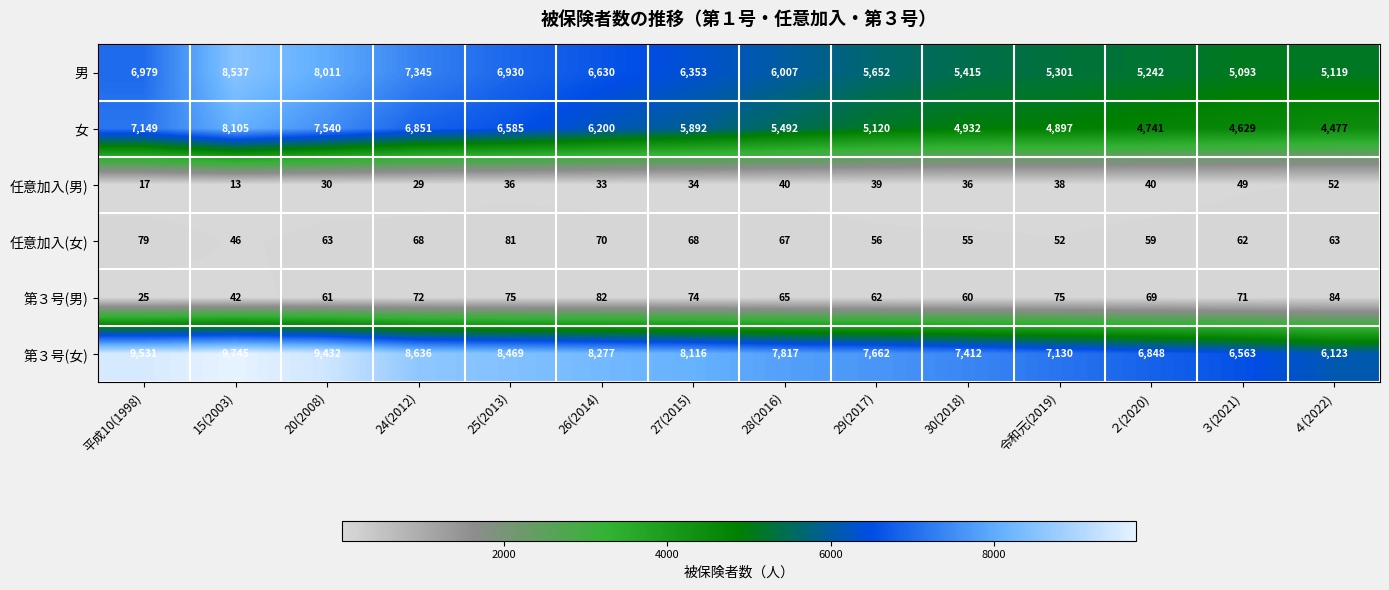

At how many categories does at least one series exceed 7170?

10